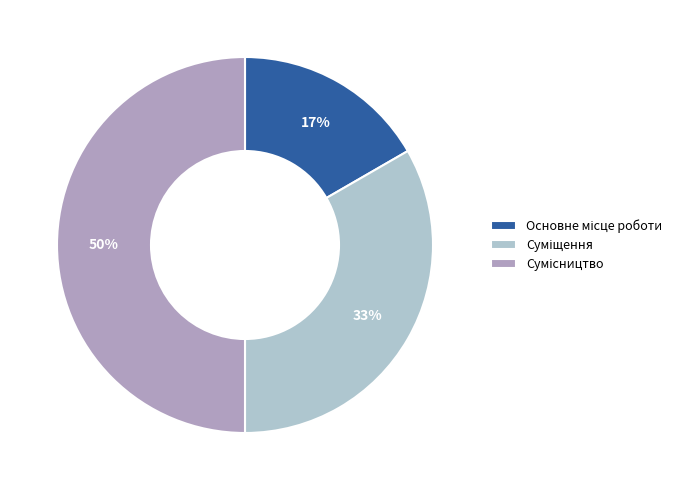

To the nearest percent, what is the difference between the largest and smallest slice percentages?

33%